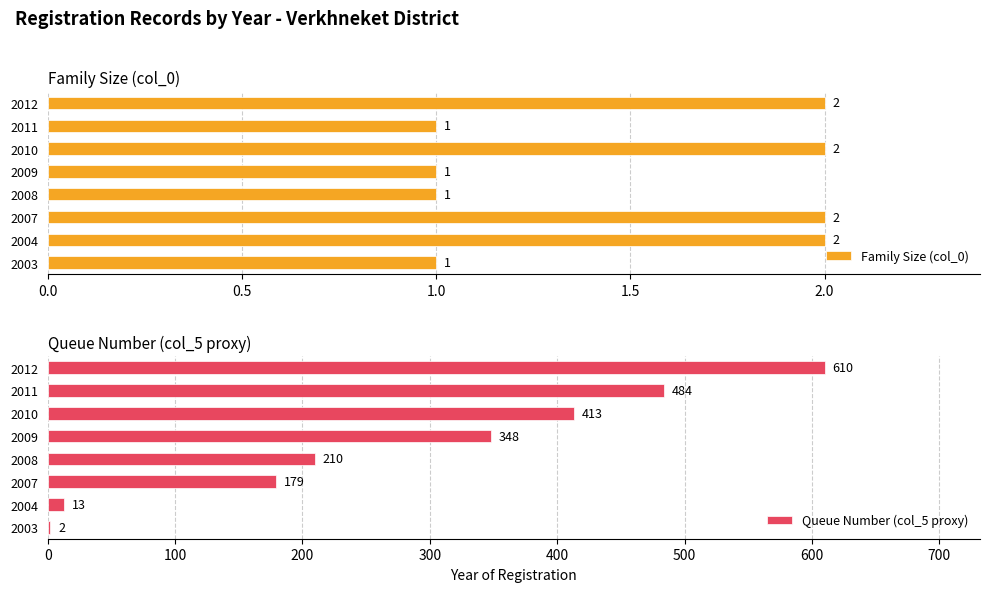

The Queue Number (col_5 proxy) series shows 413 at 2010. True or false?

True